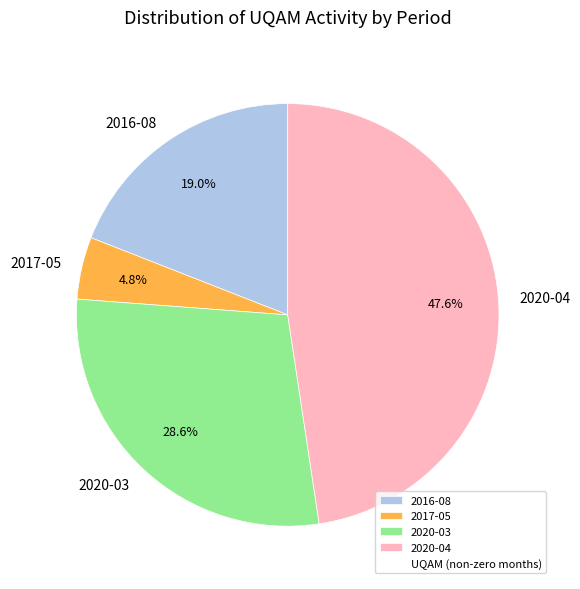

What portion of the pie excludes 2020-04?

52.4%